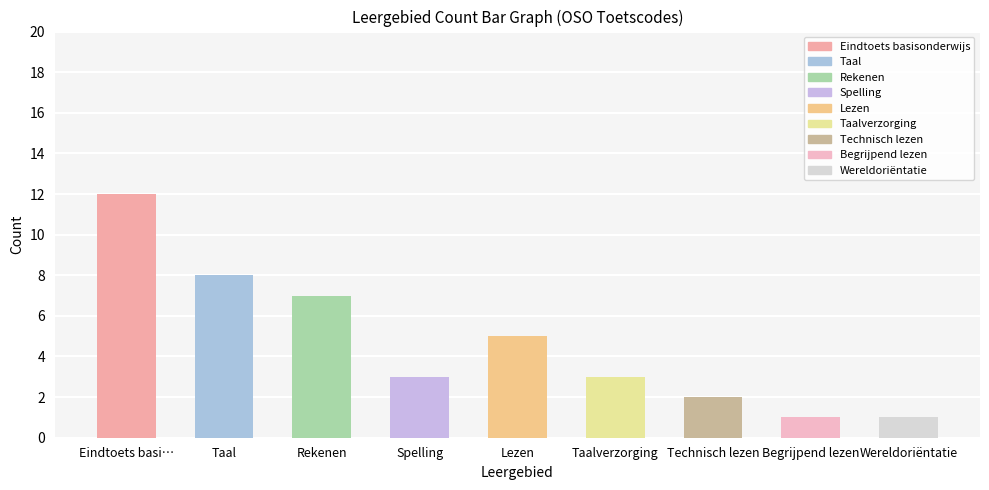

Reading left to right, transcribe all the data shown in this chart.

12	8	7	3	5	3	2	1	1